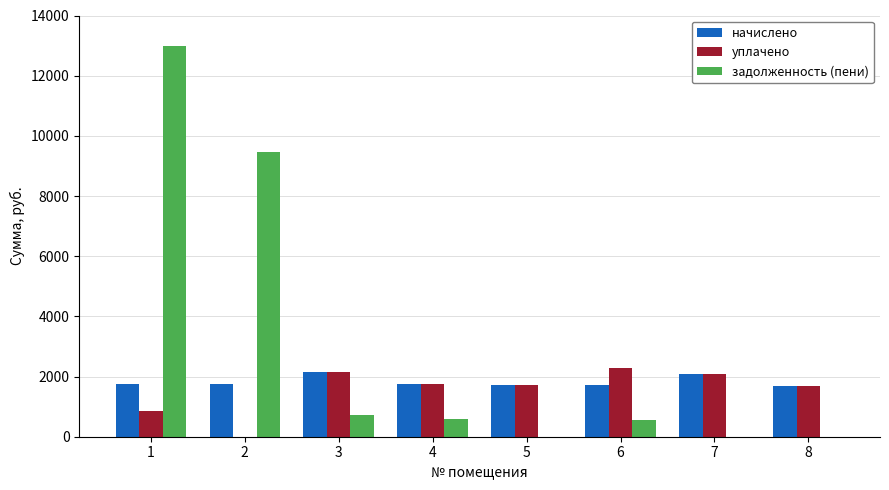

At which label does уплачено reach its peak?

6